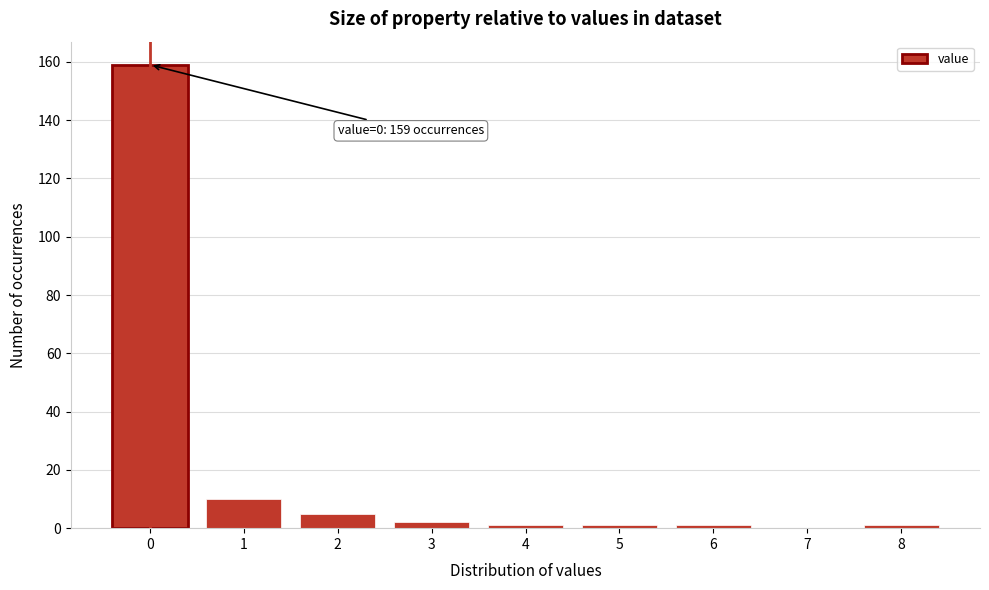

Reading right to left, what are all the values shown in this chart?

8=1	7=0	6=1	5=1	4=1	3=2	2=5	1=10	0=159